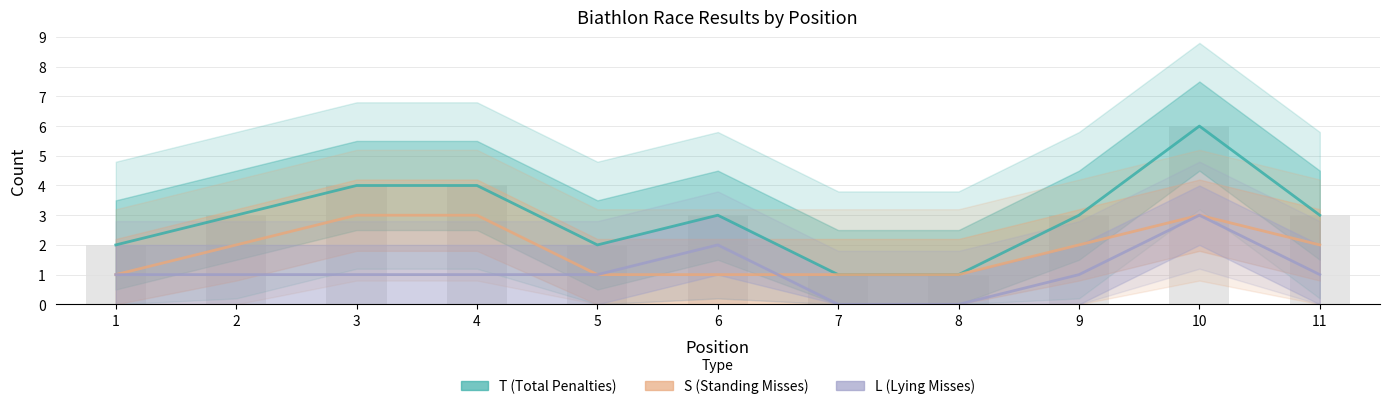

Rank the categories by S (Standing Misses) value from lowest to highest.

1, 5, 6, 7, 8, 2, 9, 11, 3, 4, 10